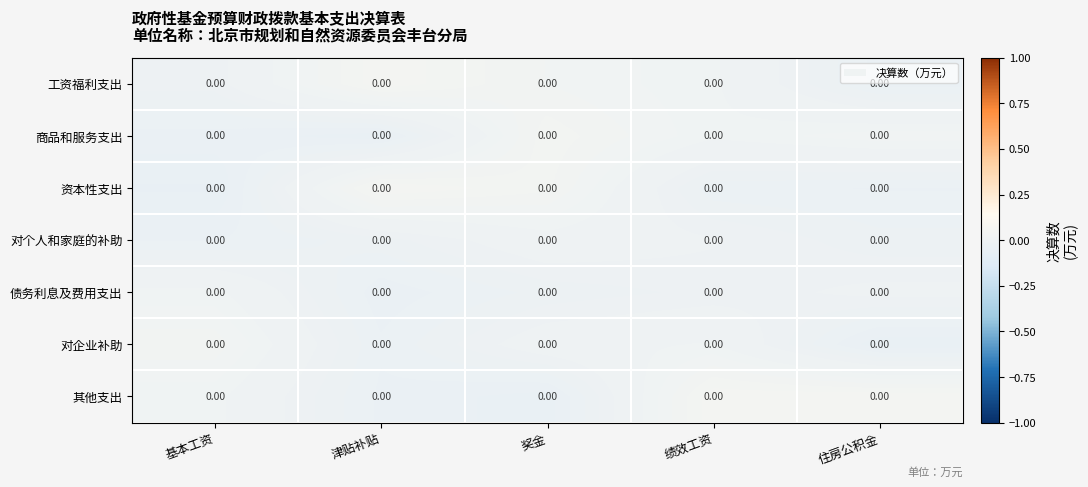

The 其他支出 series shows -0.0 at 奖金. True or false?

True